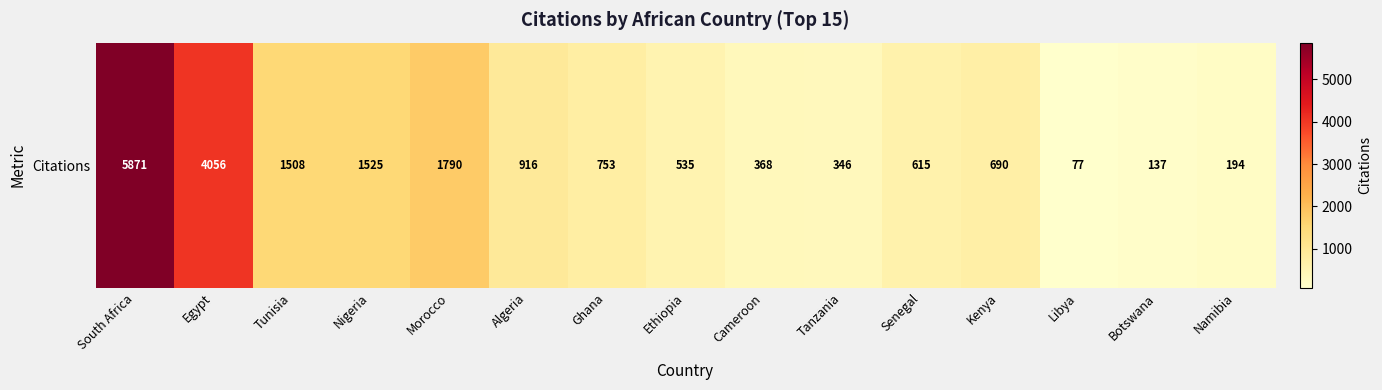

What is the greatest value displayed?

5871